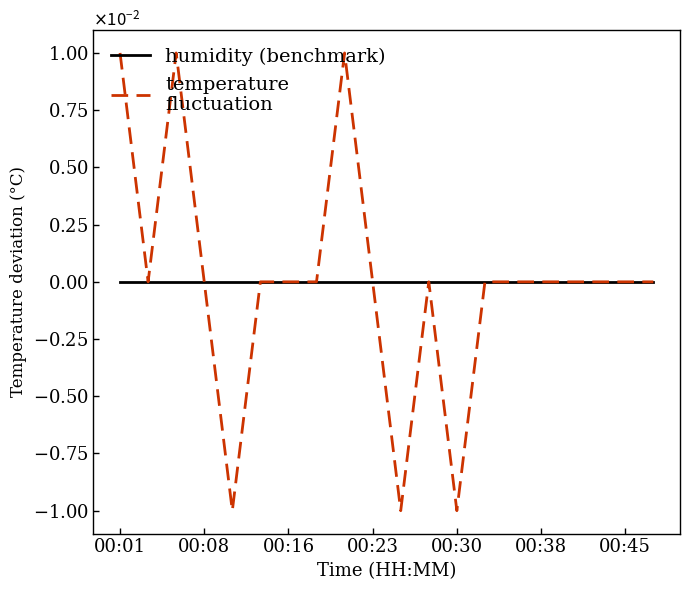

Does the chart display data point markers on the line(s)?

No